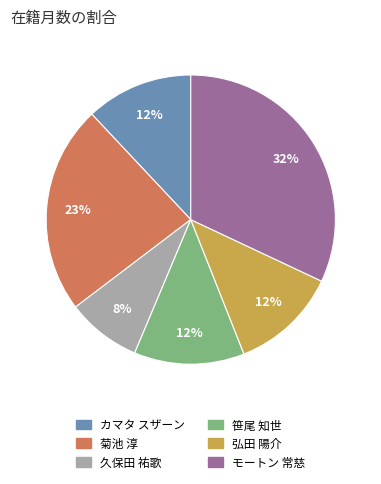

Between モートン 常慈 and 久保田 祐歌, which is larger?

モートン 常慈